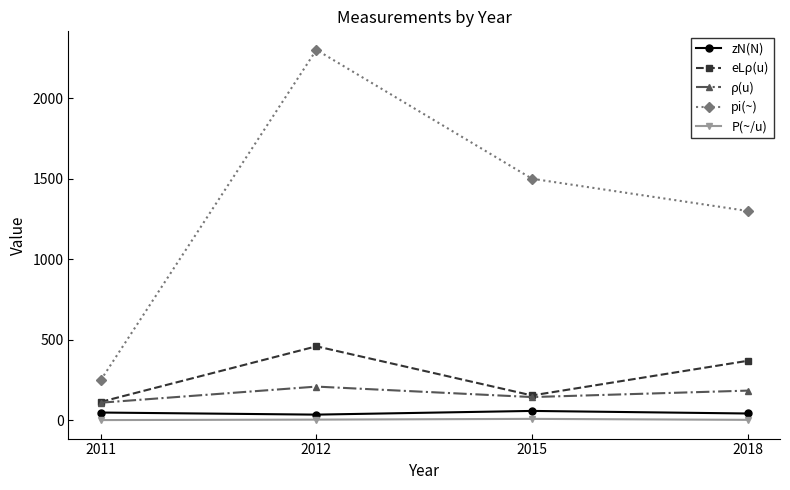

Where is the first local minimum for ρ(u)?

2015